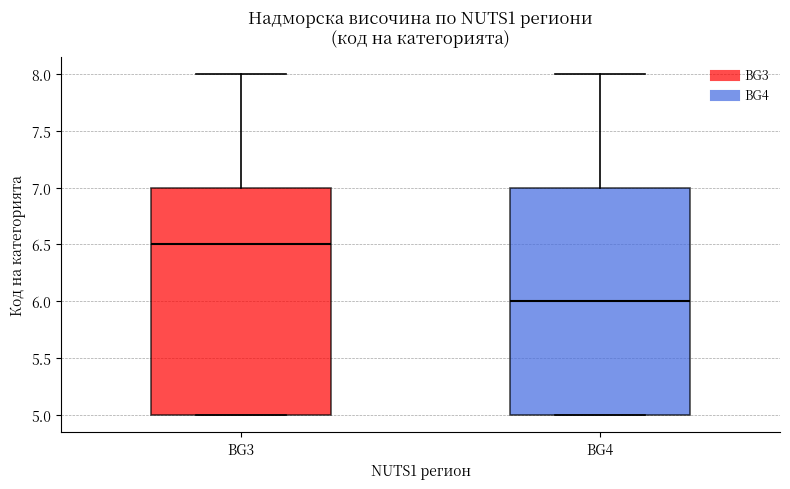

Which box's median line is the lowest?

BG4